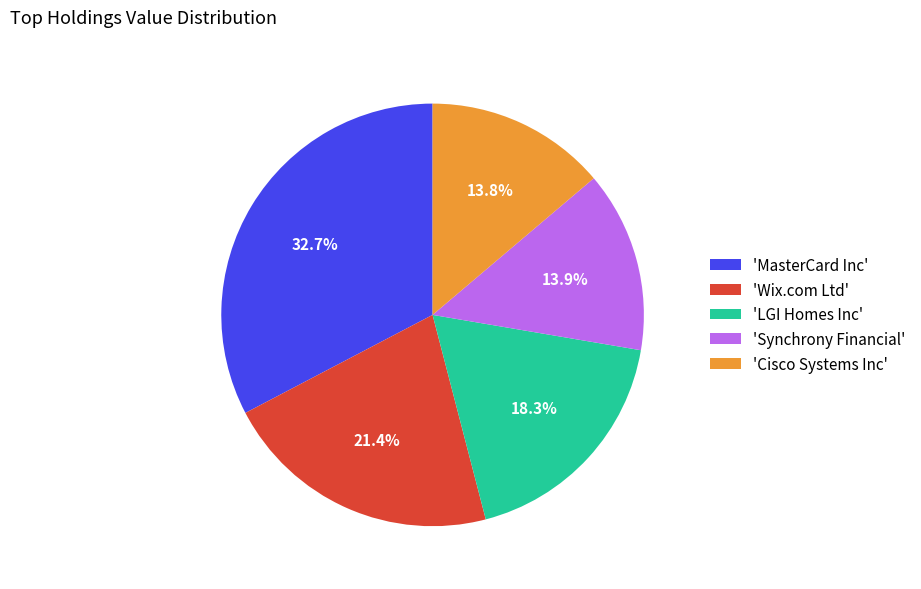

Approximately how many times larger is the value at 'Cisco Systems Inc' compared to 'LGI Homes Inc'?

0.8